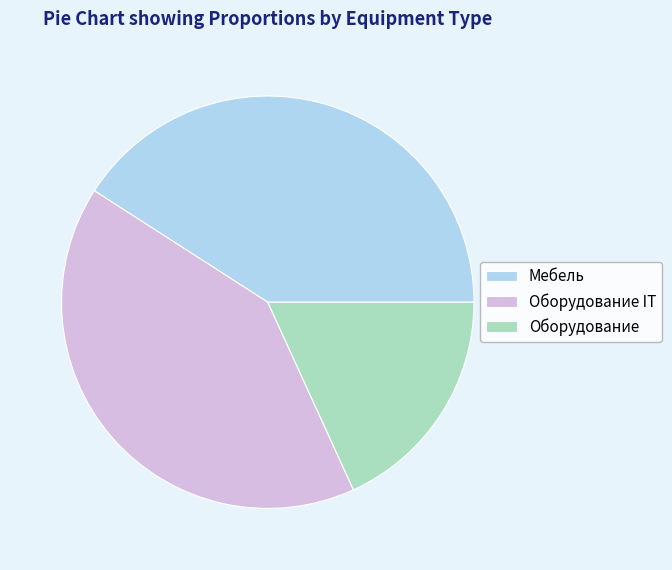

Does Оборудование IT account for over 50% of the chart?

No